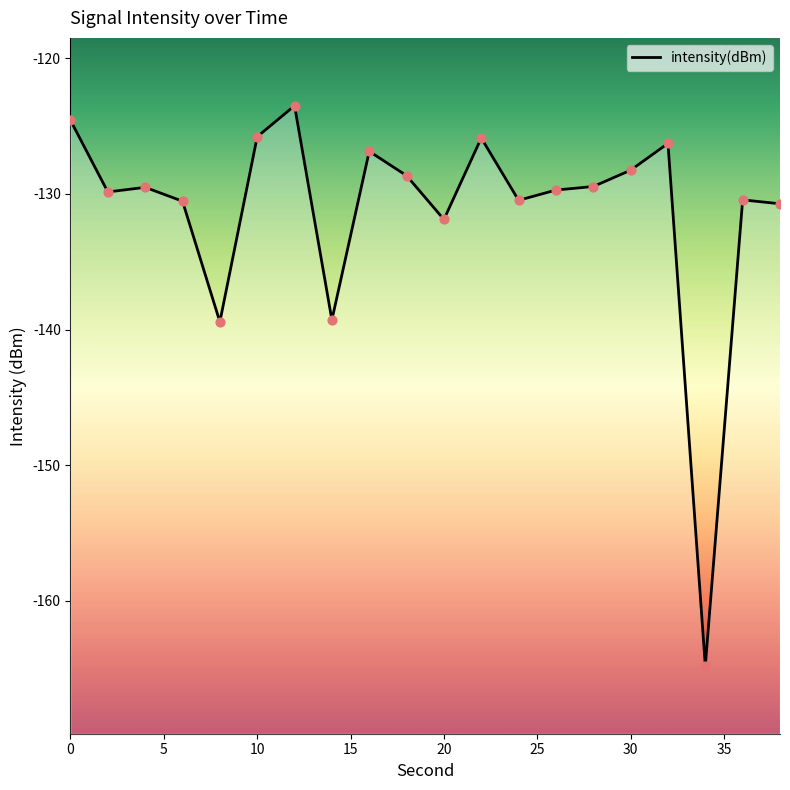

Which has a higher value, 20 or 10?

10